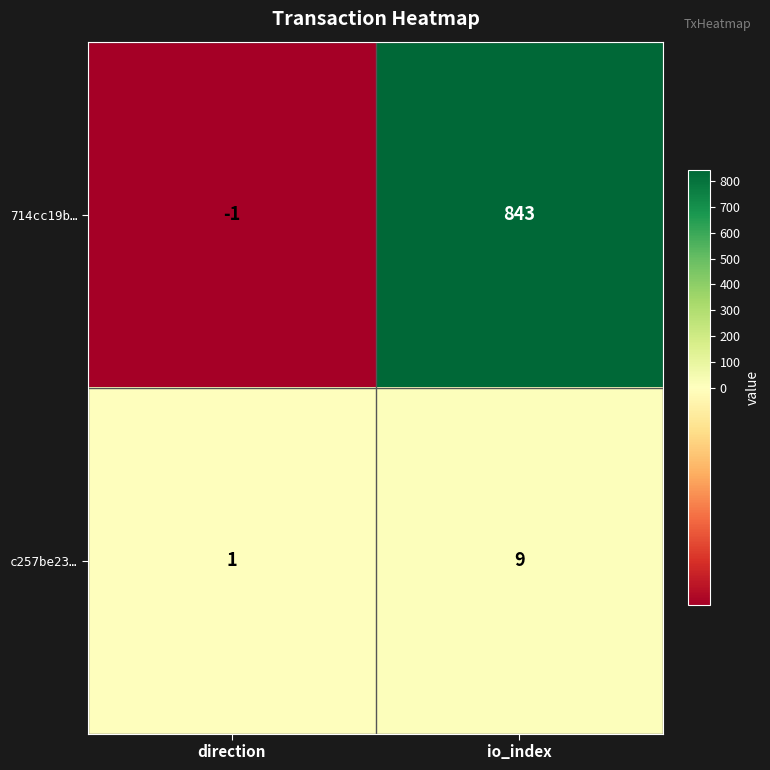

Which label corresponds to the smallest value in the chart?

direction